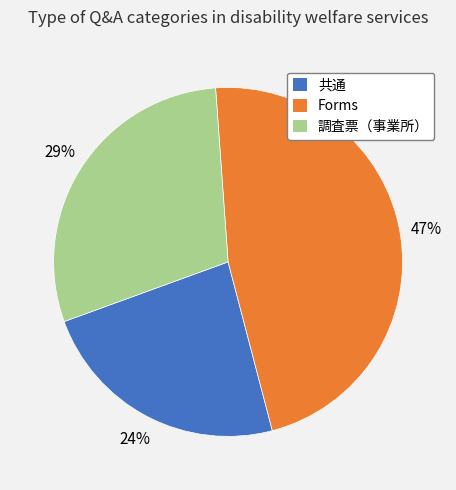

To the nearest percent, what is the combined percentage of Forms and 調査票（事業所）?

76%